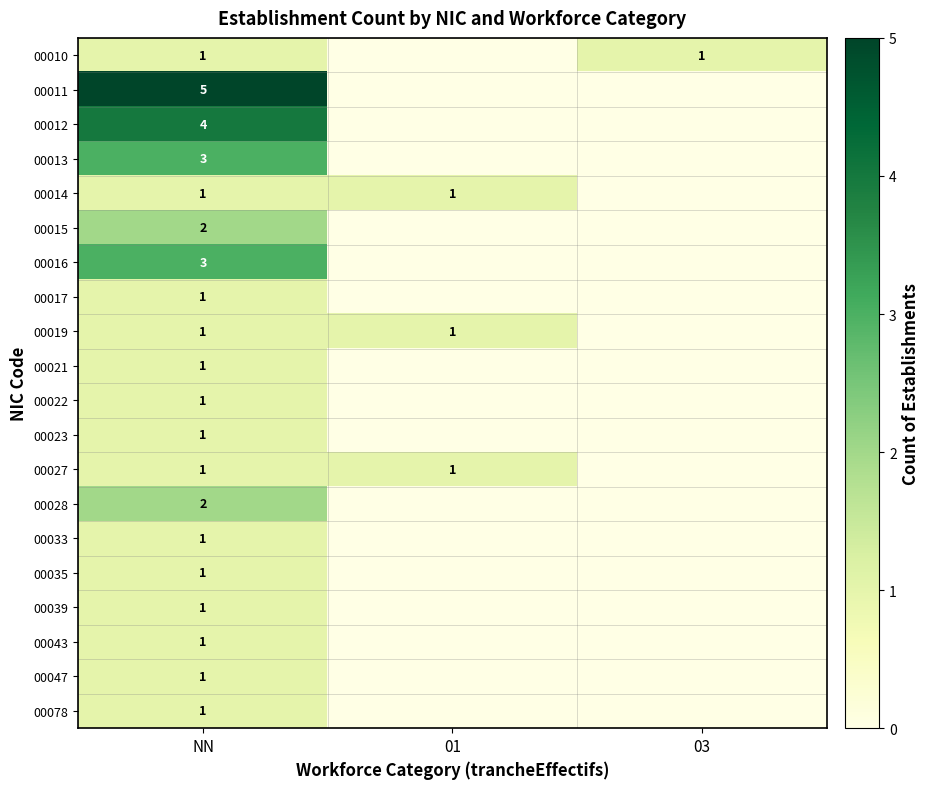

What is the spread (max minus min) of values at NN?

4